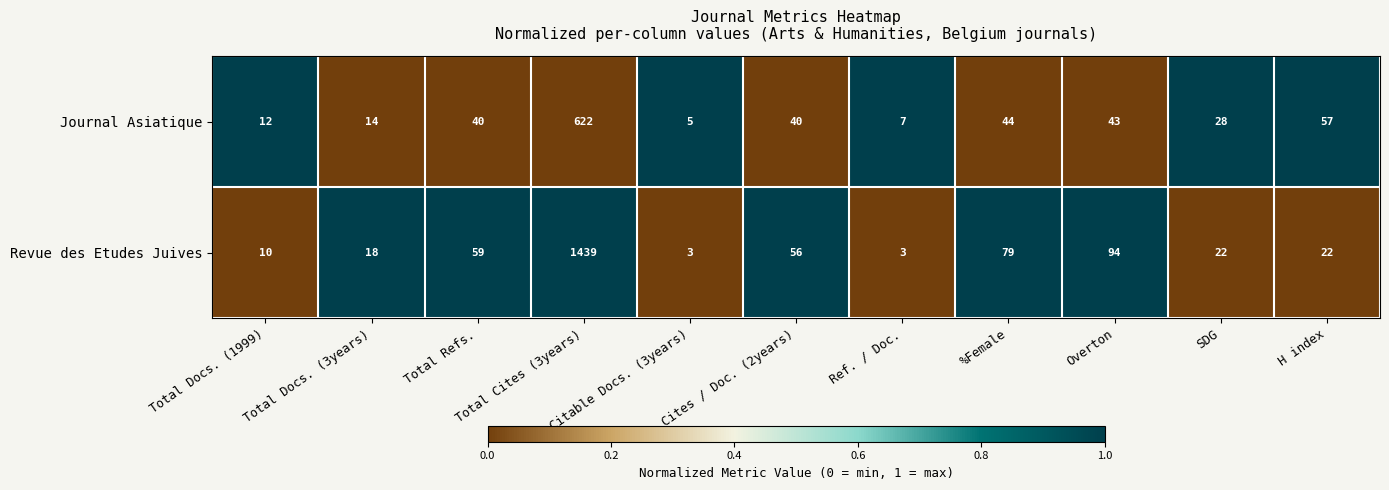

Count the number of categories in the chart.

11